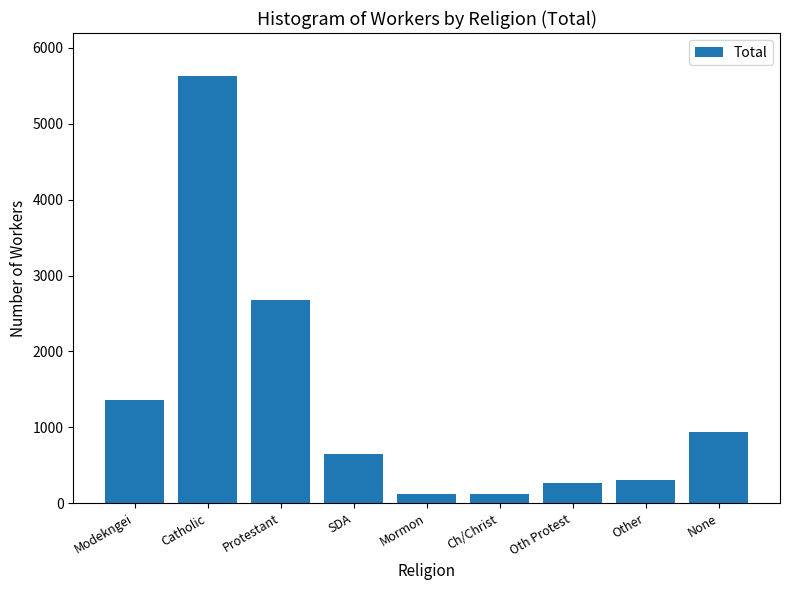

Where is the data nearest to the value 2874?

Protestant